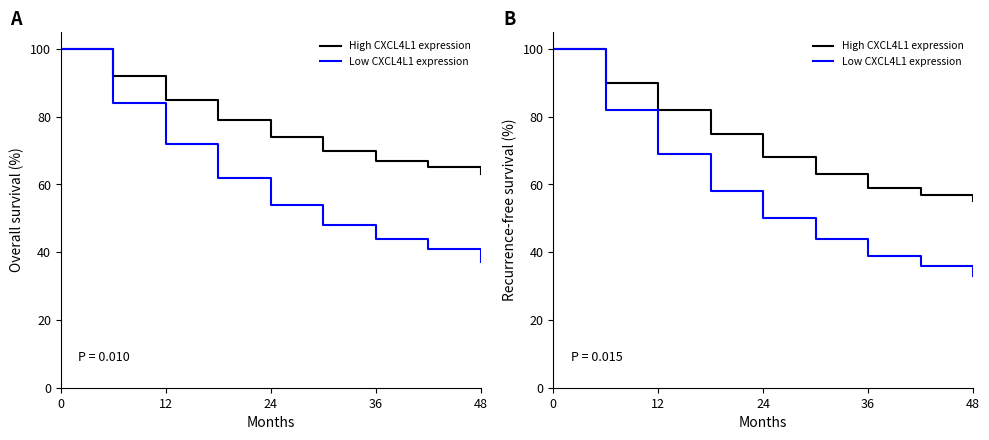

What is the difference between the maximum and second lowest values in the Low CXCL4L1 expression series?

64